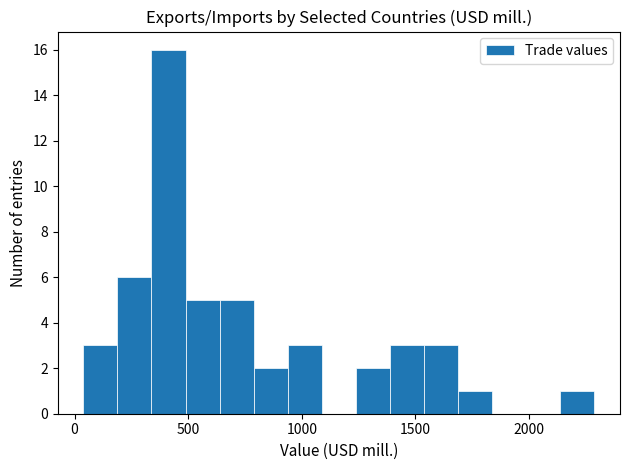

Around what value on the x-axis is the tallest bar? Give the approximate position of its centre, as read against the axis.

400